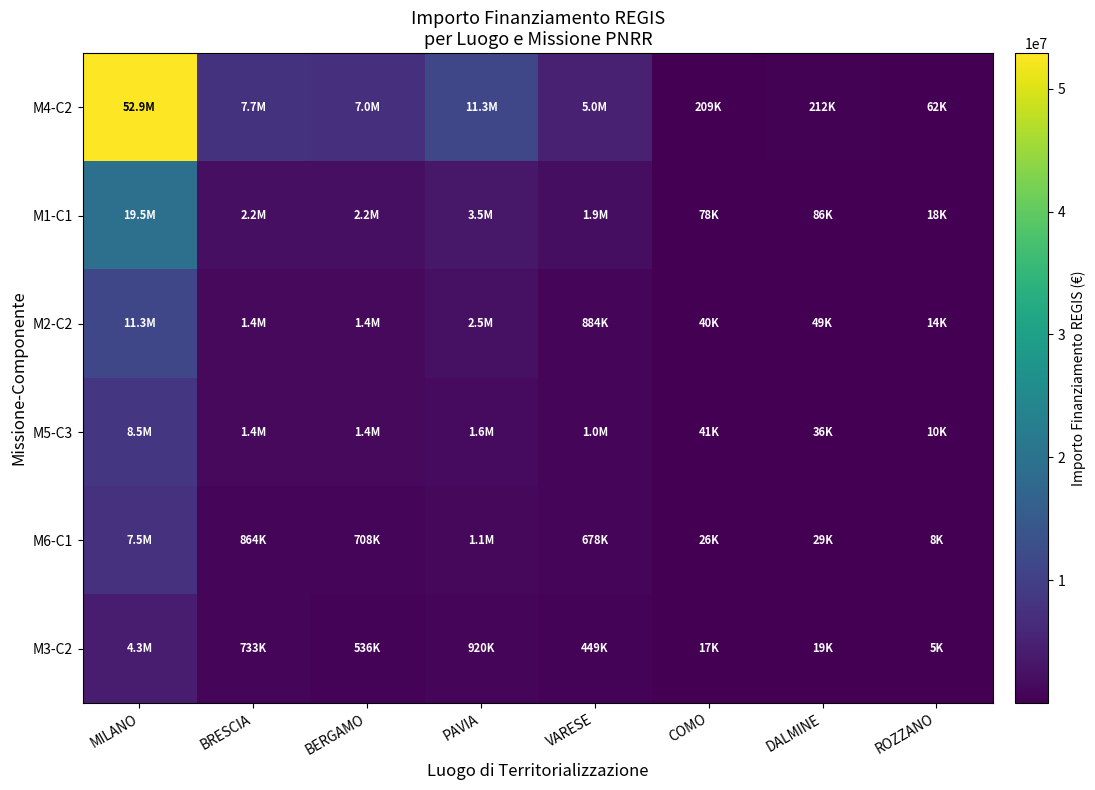

Reading right to left, what are all the values shown in this chart?

M4-C2: ROZZANO=62062.4	DALMINE=212000.1	COMO=208762.6	VARESE=4957057.0	PAVIA=11263882.0	BERGAMO=7044606.8	BRESCIA=7707419.5	MILANO=52892765.6
M1-C1: ROZZANO=18132.9	DALMINE=85839.9	COMO=78231.3	VARESE=1899078.1	PAVIA=3505877.7	BERGAMO=2243736.2	BRESCIA=2185065.0	MILANO=19544921.6
M2-C2: ROZZANO=13899.2	DALMINE=49436.3	COMO=40395.1	VARESE=884017.6	PAVIA=2483362.3	BERGAMO=1375390.0	BRESCIA=1376715.9	MILANO=11272988.6
M5-C3: ROZZANO=9631.8	DALMINE=35721.6	COMO=40555.5	VARESE=1001419.6	PAVIA=1627269.5	BERGAMO=1424976.0	BRESCIA=1436872.1	MILANO=8456057.7
M6-C1: ROZZANO=8131.9	DALMINE=28565.4	COMO=26090.9	VARESE=677529.2	PAVIA=1133624.0	BERGAMO=707643.4	BRESCIA=864437.5	MILANO=7507928.5
M3-C2: ROZZANO=5118.6	DALMINE=19413.8	COMO=17492.8	VARESE=448816.6	PAVIA=919868.3	BERGAMO=536186.9	BRESCIA=733281.6	MILANO=4292739.8